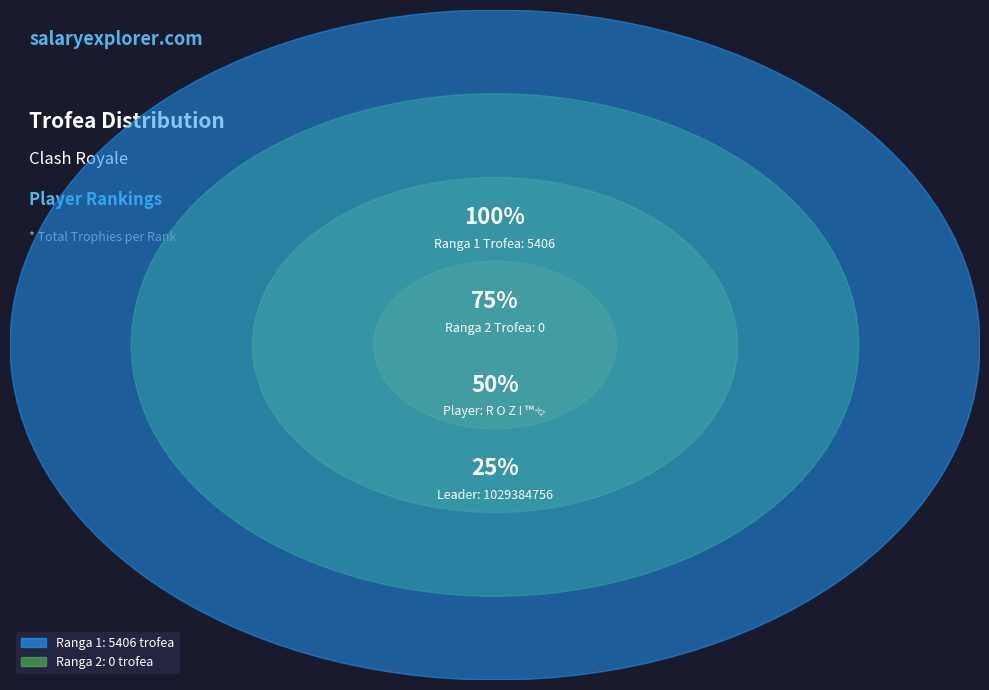

What percentage is the 1 slice, to the nearest percent?

100%